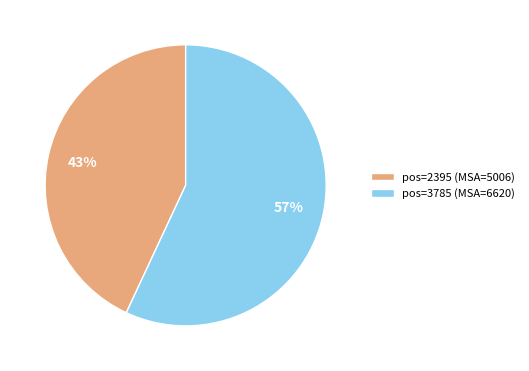

What is the majority slice?

pos=3785 (MSA=6620)